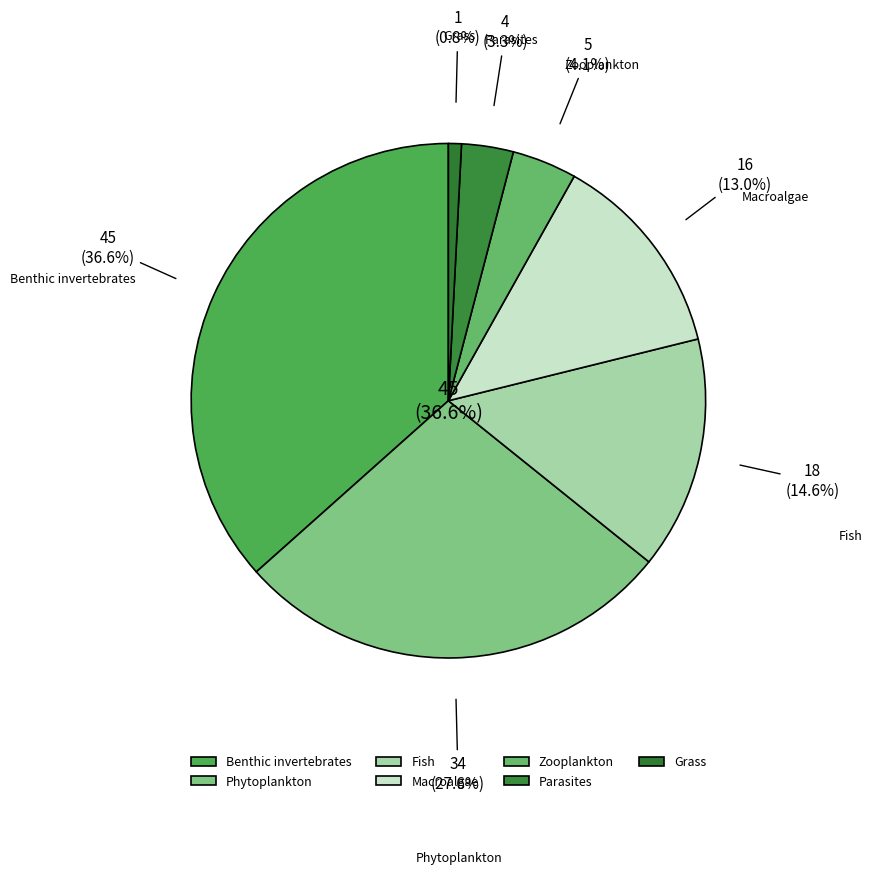

To the nearest percent, what is the combined percentage of Parasites and Zooplankton?

7%